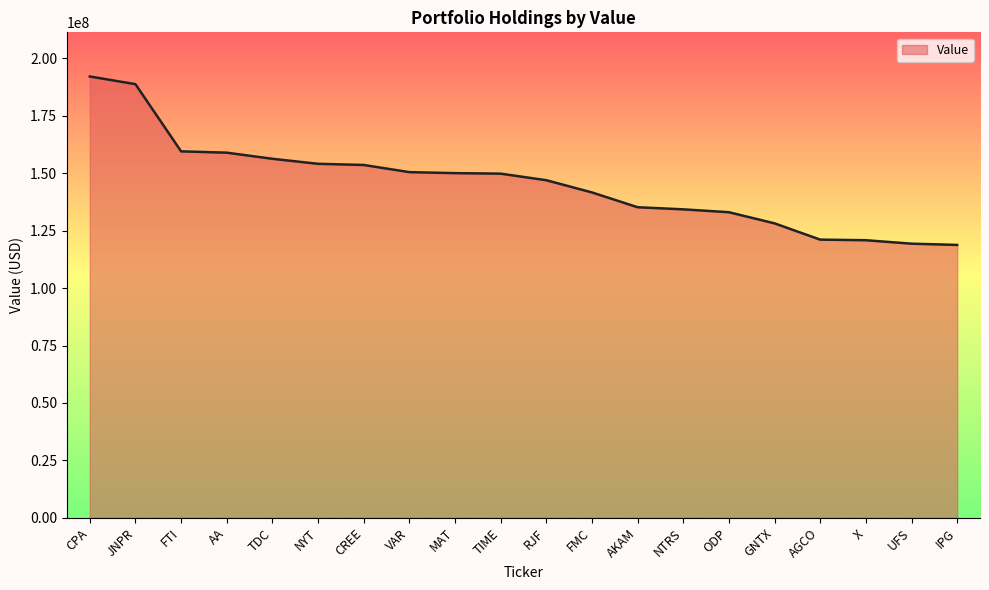

Does the chart display data point markers on the line(s)?

No